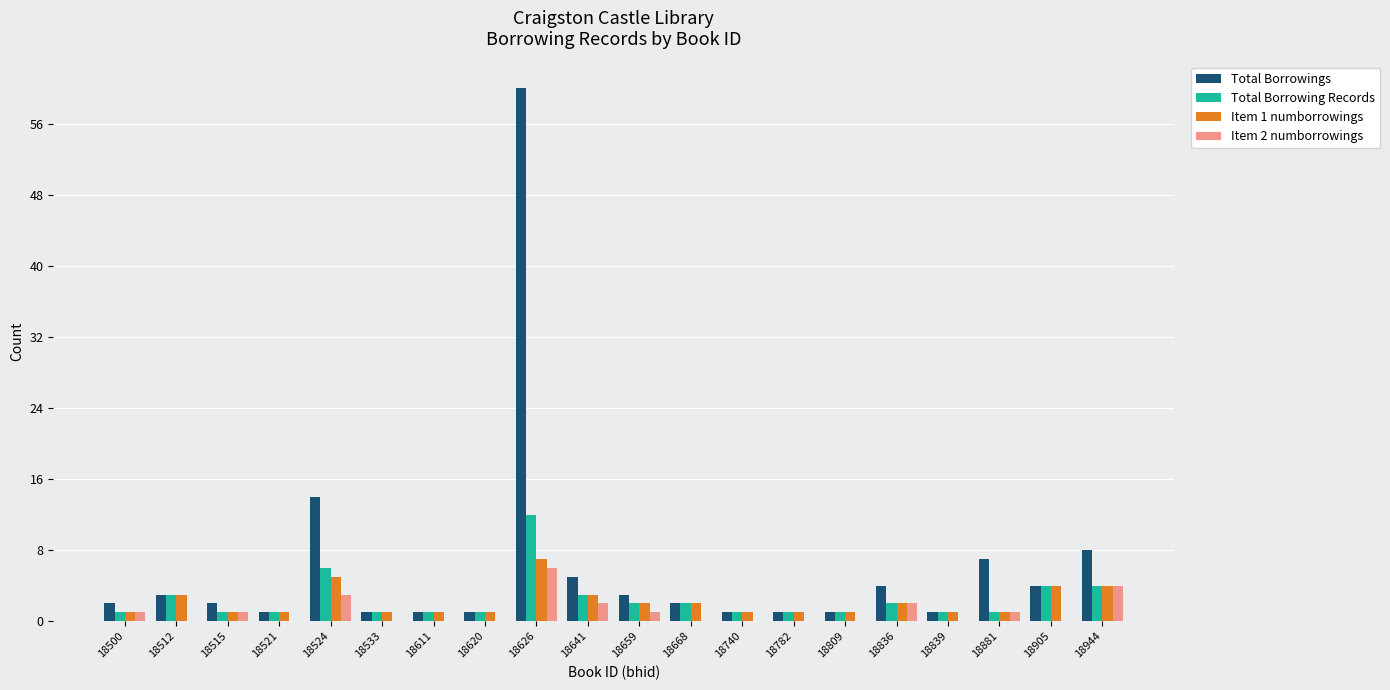

Is the value of Total Borrowings at 18836 greater than the value of Item 2 numborrowings at 18659?

Yes